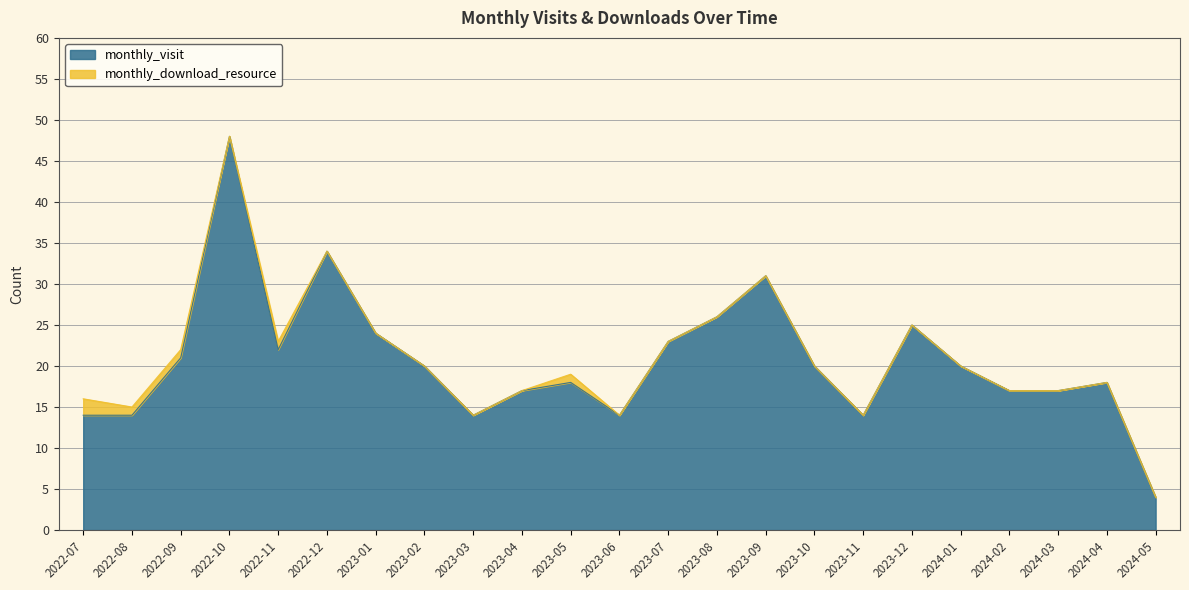

Where is the data nearest to the value 26?

2023-08